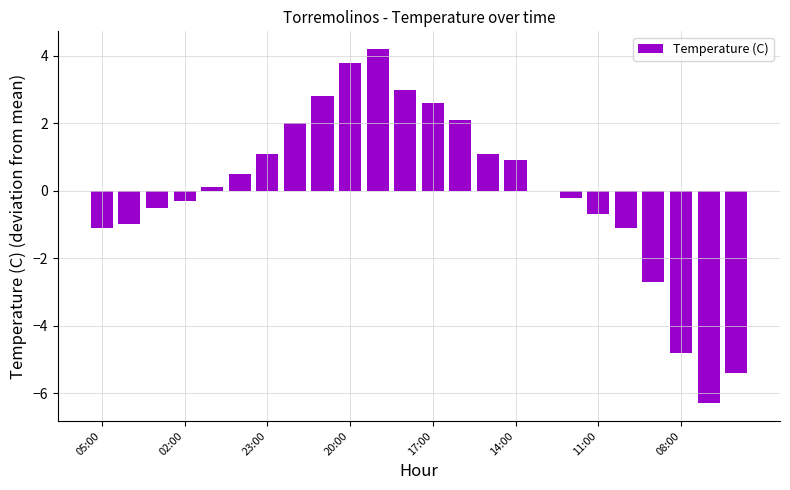

What is the greatest value displayed?

4.2